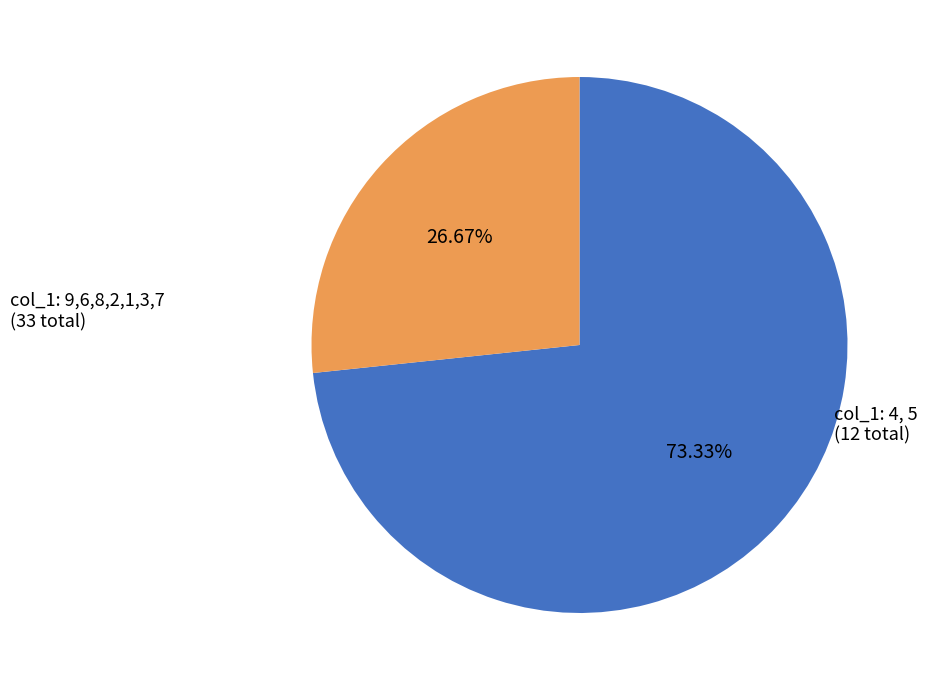

How many slices are in this pie chart?

2